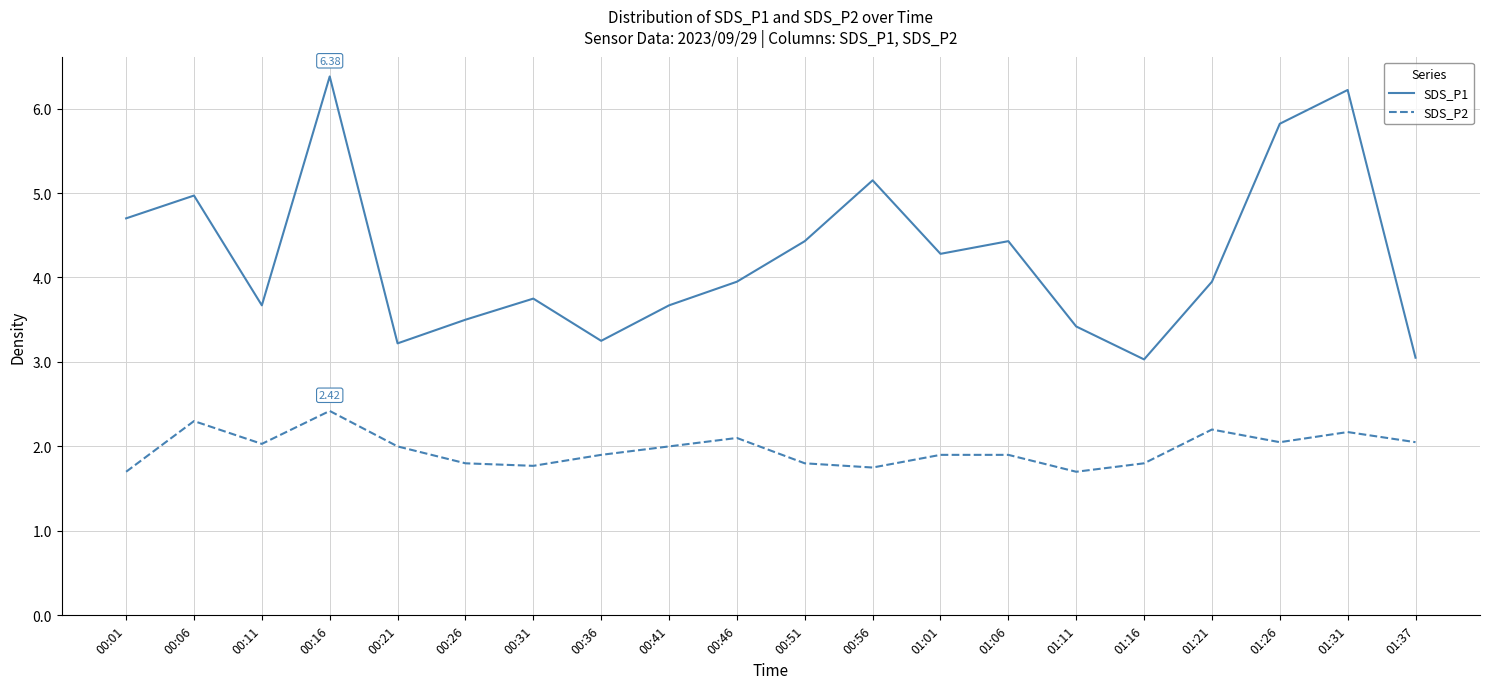

Rank the series by their maximum value, from highest to lowest.

SDS_P1, SDS_P2